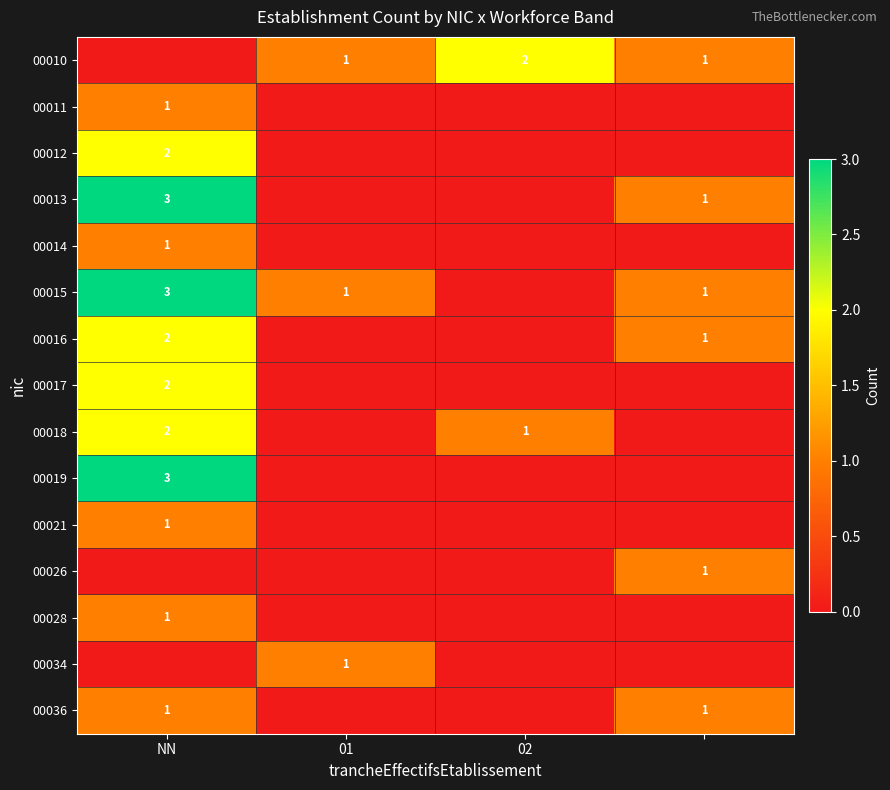

True or false: 00011 has a value of 0 at NN.

False